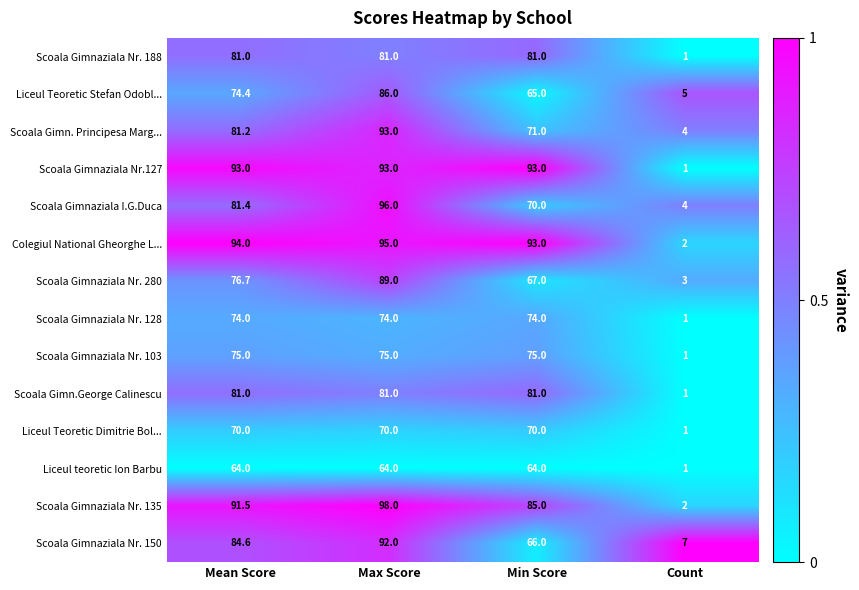

True or false: Scoala Gimnaziala Nr.127 has a value of 139.1 at Max Score.

False